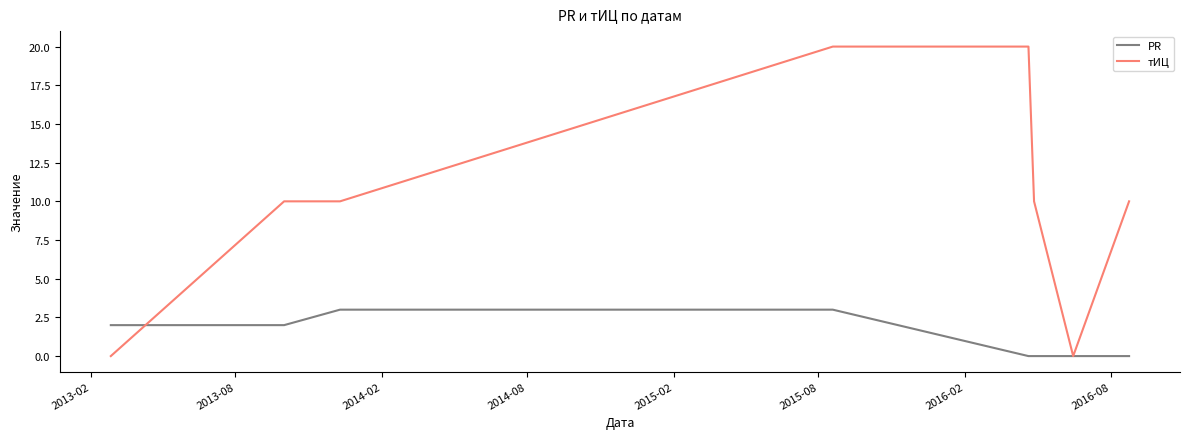

Which series has the largest total across all categories?

тИЦ